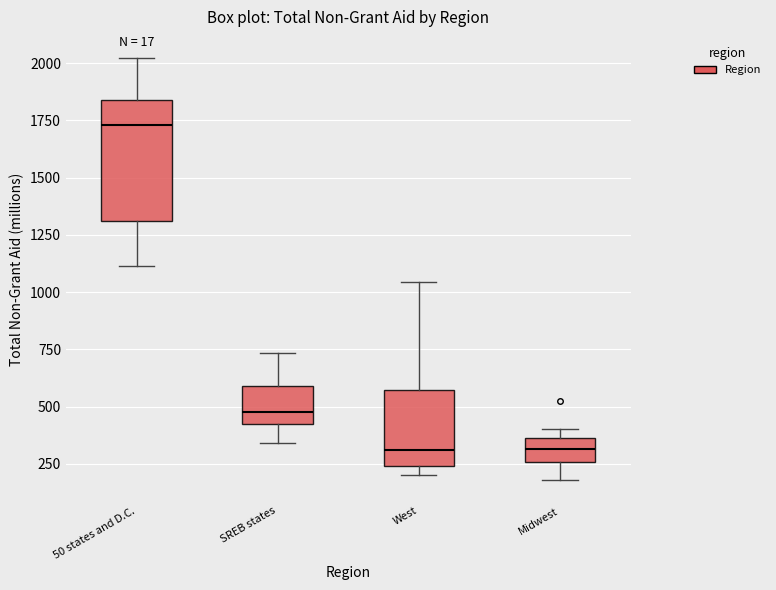

Where is the lower edge of the box for West on the y-axis? The values are not printed on the chart, so give them approximately, as read against the axis.

250